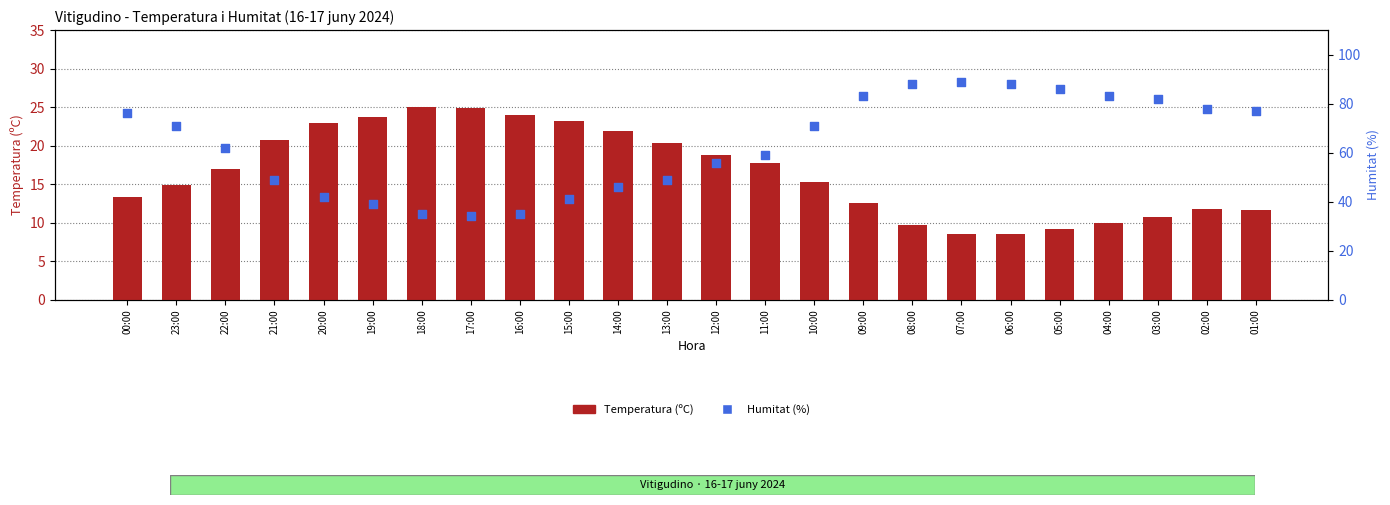

Which series reaches the minimum Y coordinate?

Temperatura (ºC)